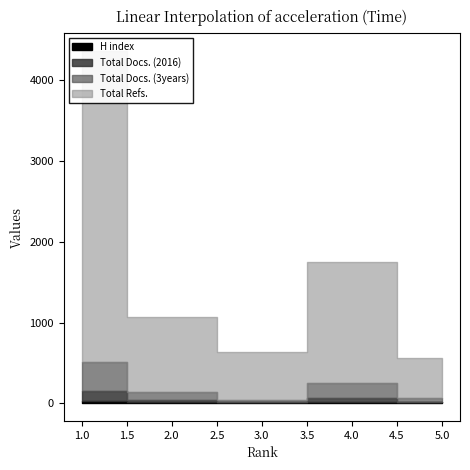

Rank the categories by Total Docs. (2016) value from lowest to highest.

3, 5, 2, 4, 1